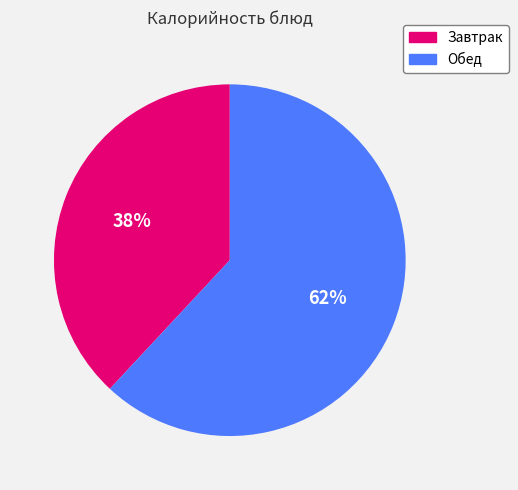

Is it true that Завтрак is 24% of the pie?

False